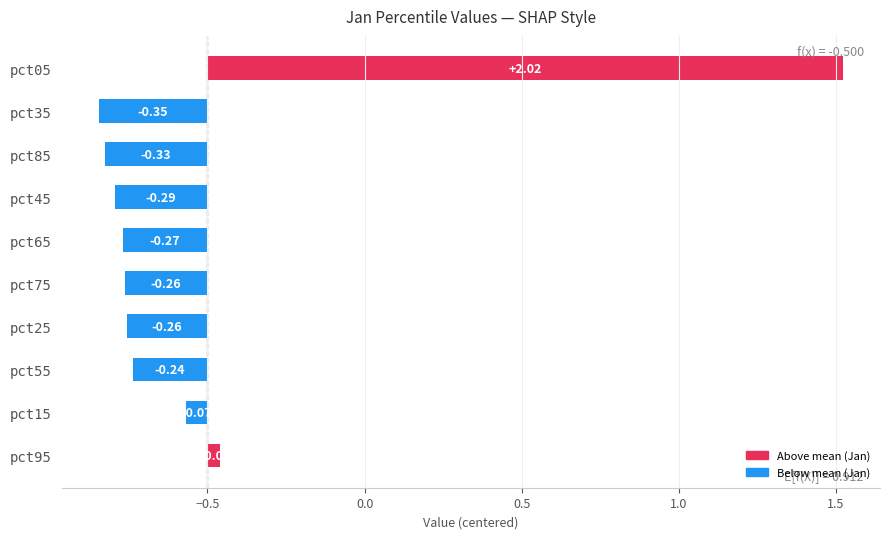

Is it true that Jun equals 0.8 at pct05?

False